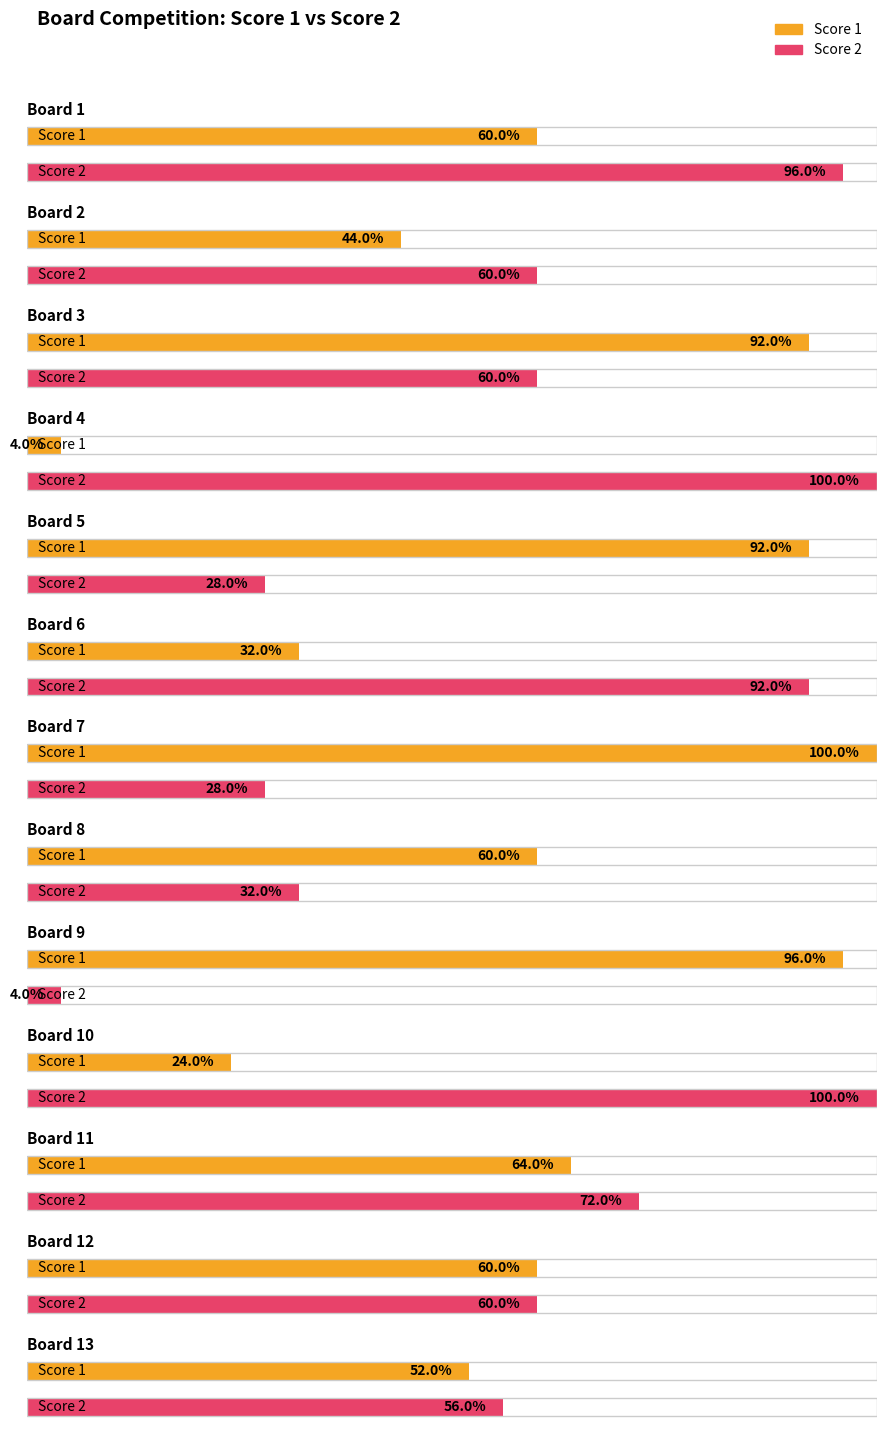

How many data points does each series have?

13